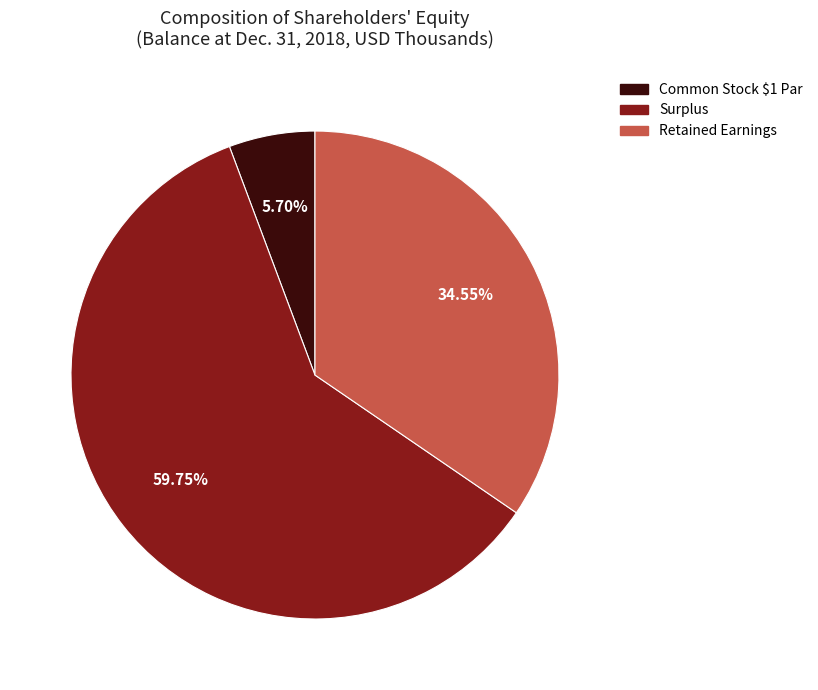

Count the number of slices in the pie.

3